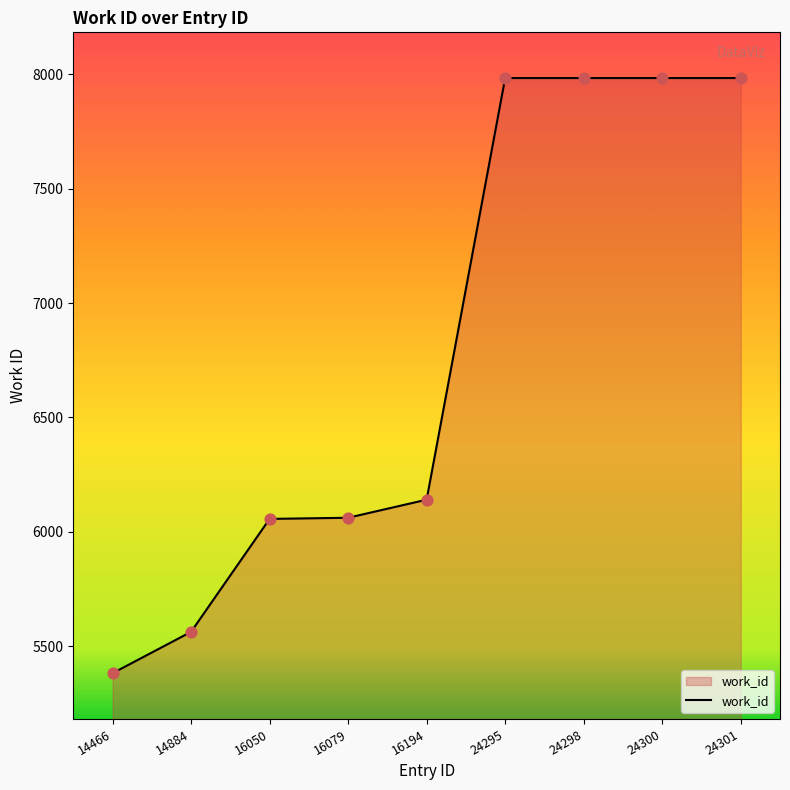

Approximately how many times larger is the value at 24298 compared to 16050?

1.3